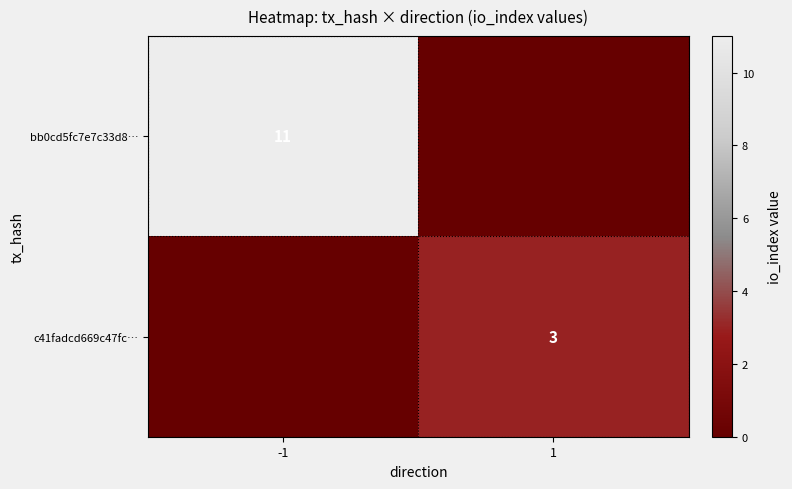

At which category does the chart reach its minimum across all series?

1